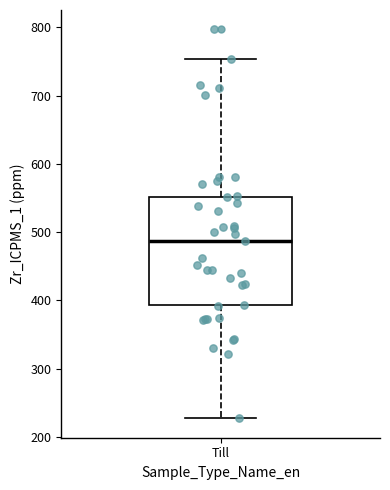

Where does the lower whisker of the box for Till end on the y-axis? The values are not printed on the chart, so give them approximately, as read against the axis.

230